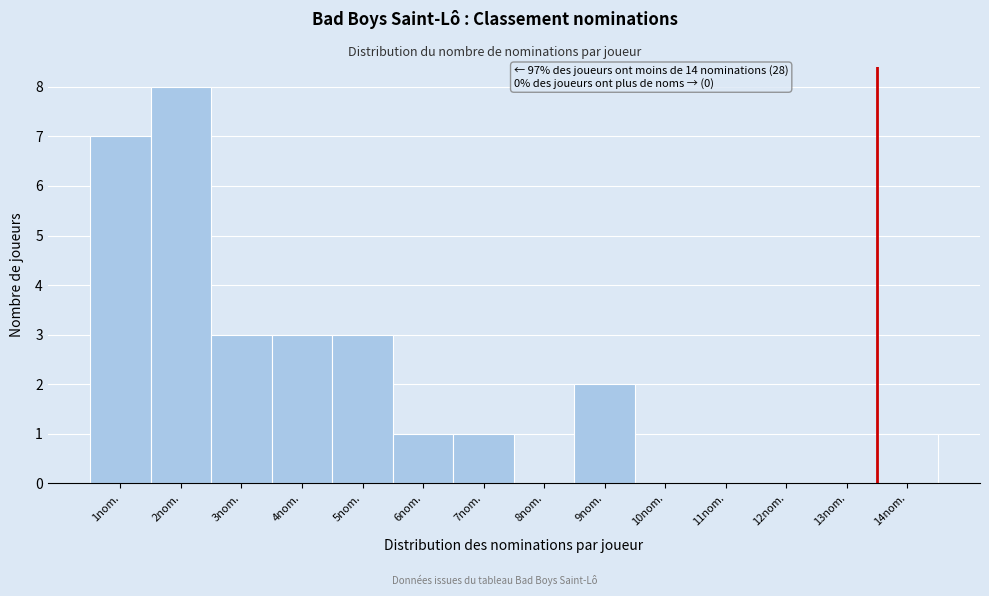

Reading right to left, list all the values displayed in this chart.

14nom.=1	13nom.=0	12nom.=0	11nom.=0	10nom.=0	9nom.=2	8nom.=0	7nom.=1	6nom.=1	5nom.=3	4nom.=3	3nom.=3	2nom.=8	1nom.=7